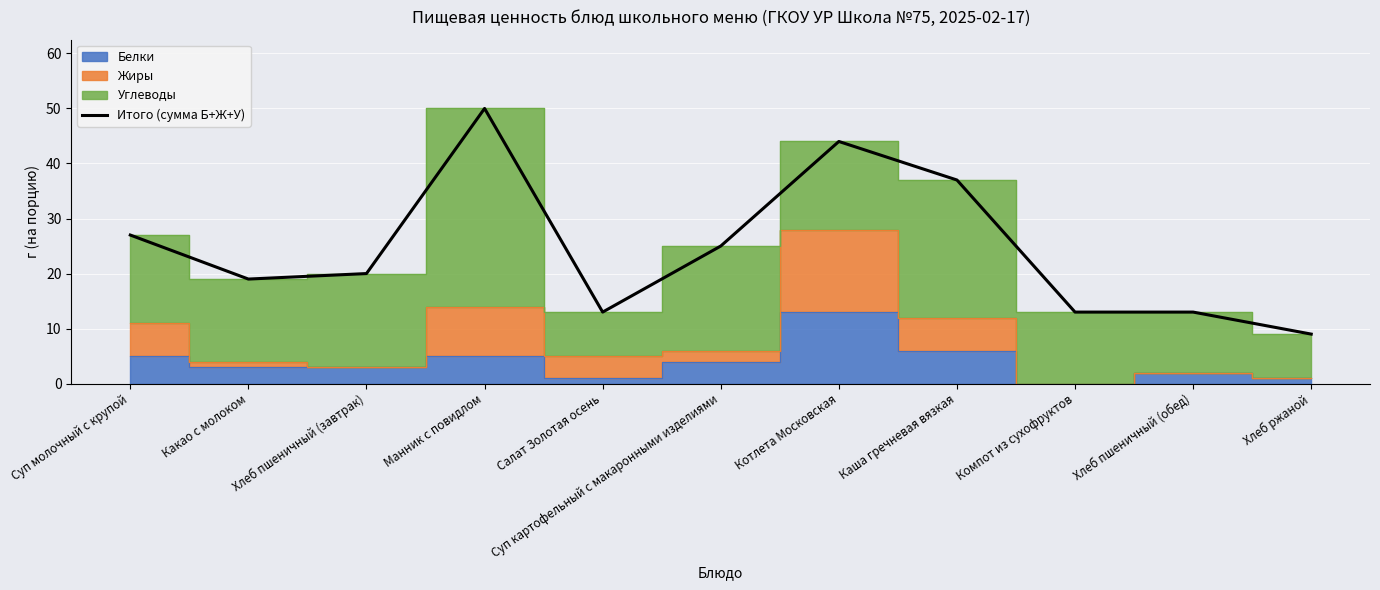

What is the label of the 2nd point from the left?

Какао с молоком